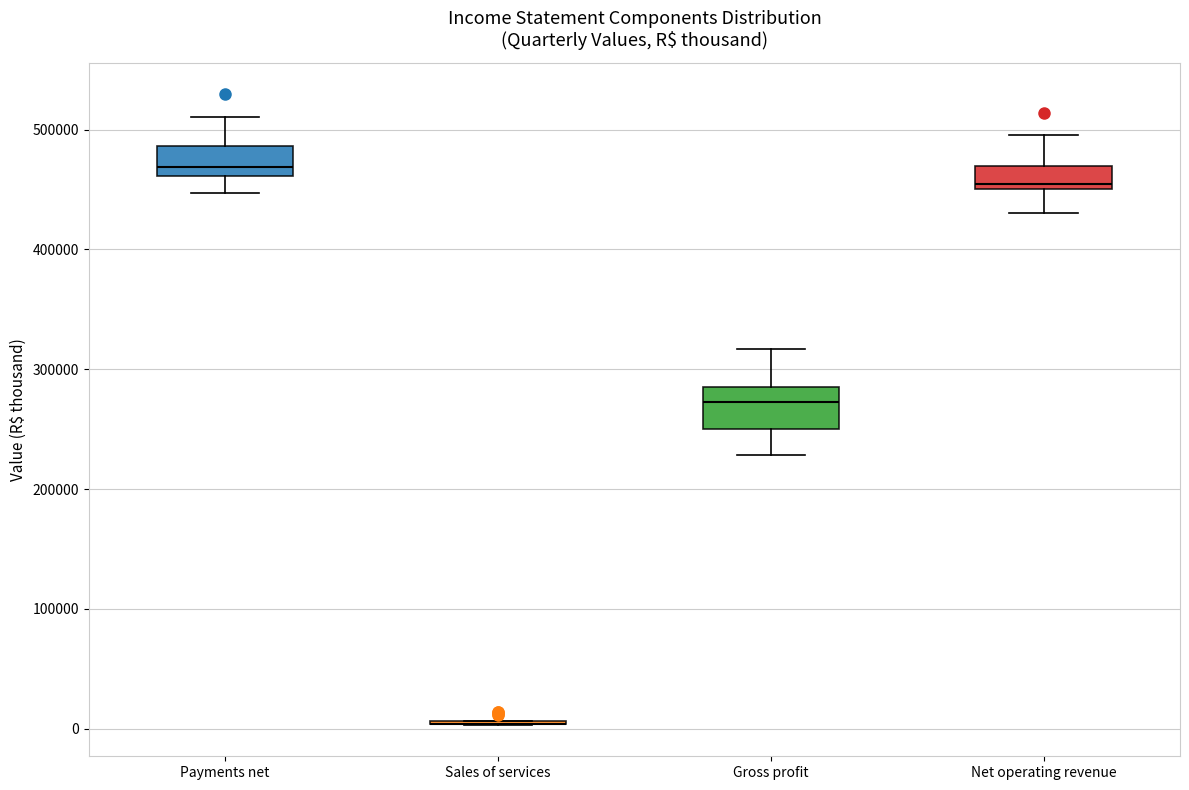

Reading left to right, read every box against the y-axis: the position of its median line, the range the box covers, and the ends of its whiskers. The values are not printed on the chart, so give them approximately, as read against the axis.

Payments net: median 470000, box 460000 to 490000, whiskers 450000 to 510000
Sales of services: box collapsed to a line at 0, whiskers 0 to 10000
Gross profit: median 270000, box 250000 to 290000, whiskers 230000 to 320000
Net operating revenue: median 450000 (just above the box's lower edge), box 450000 to 470000, whiskers 430000 to 500000